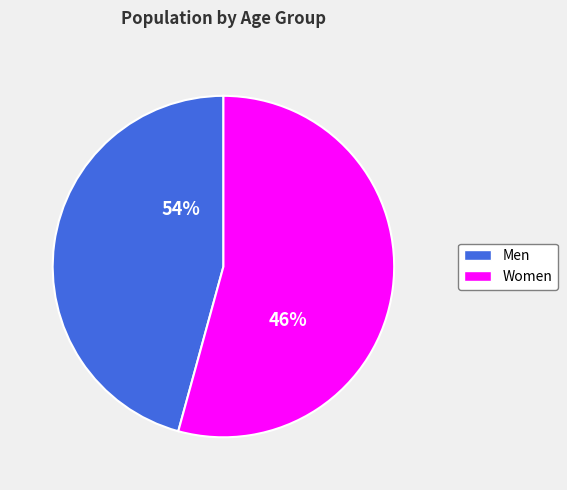

True or false: 60-69 accounts for 15% of the total.

False